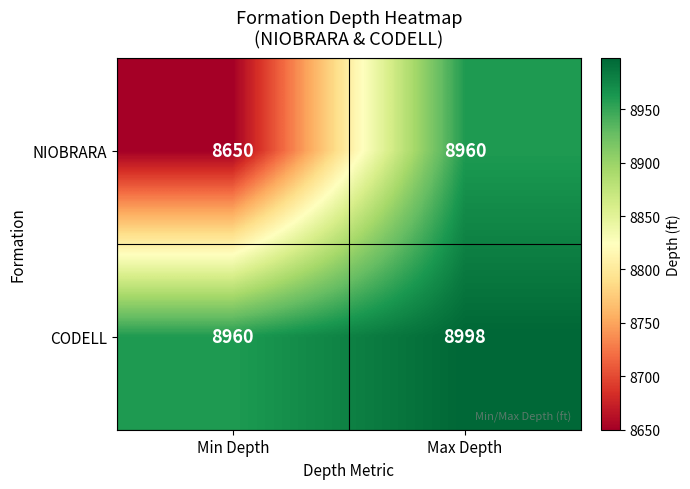

At how many categories does at least one series exceed 8927?

2